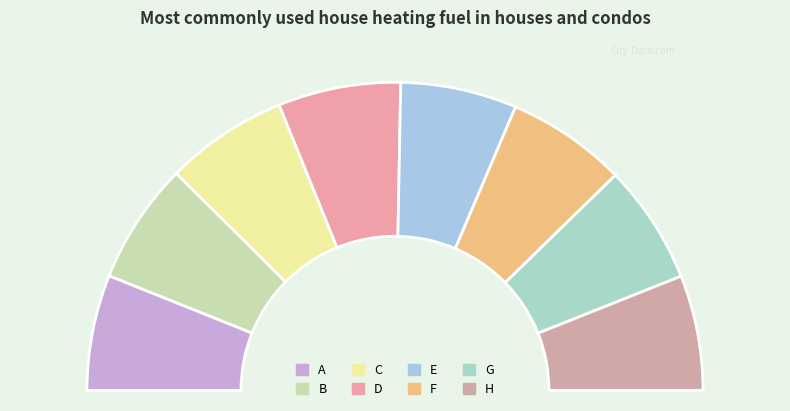

To the nearest percent, what is the average slice percentage?

12%